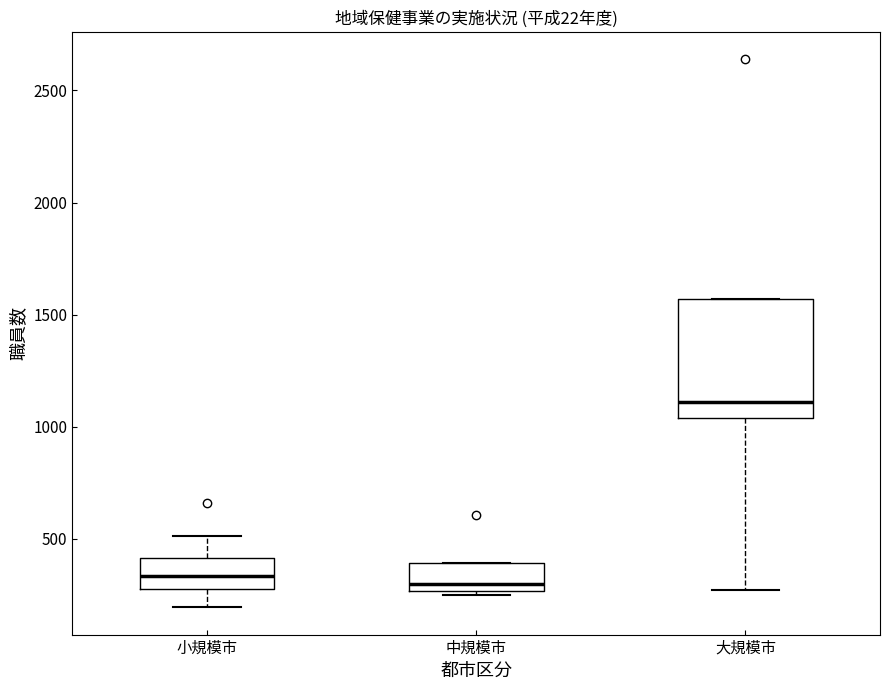

Reading left to right, transcribe this box plot: for each box, give where its median line is, the range the box spans, and where its two whiskers end, as read against the y-axis. The values are not printed on the chart, so give them approximately, as read against the axis.

小規模市: median 350, box 250 to 400, whiskers 200 to 500
中規模市: median 300, box 250 to 400, whiskers 250 (just below the box's lower edge) to 400
大規模市: median 1100, box 1050 to 1550, whiskers 250 to 1550